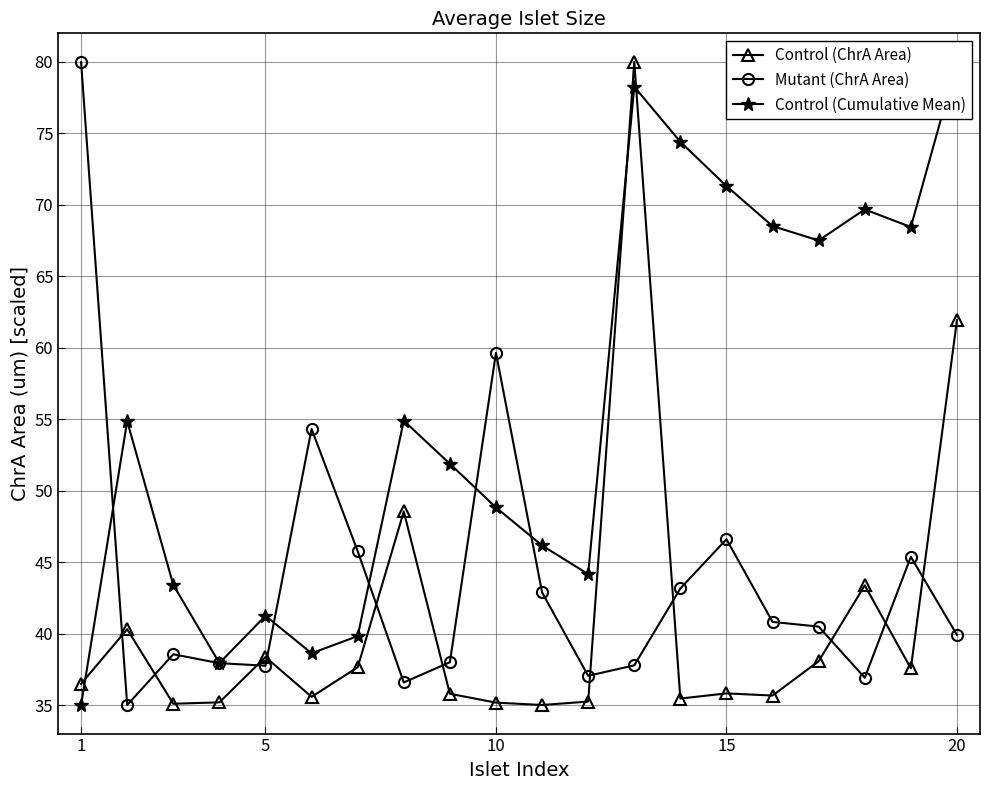

Where is Control (ChrA Area) nearest to the value 57?

20